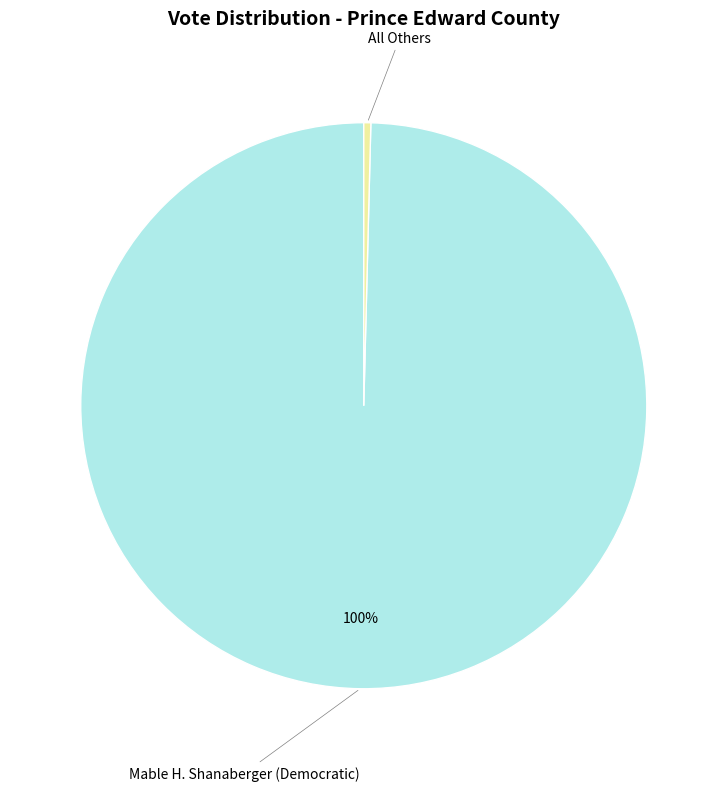

How many segments does this pie chart have?

2